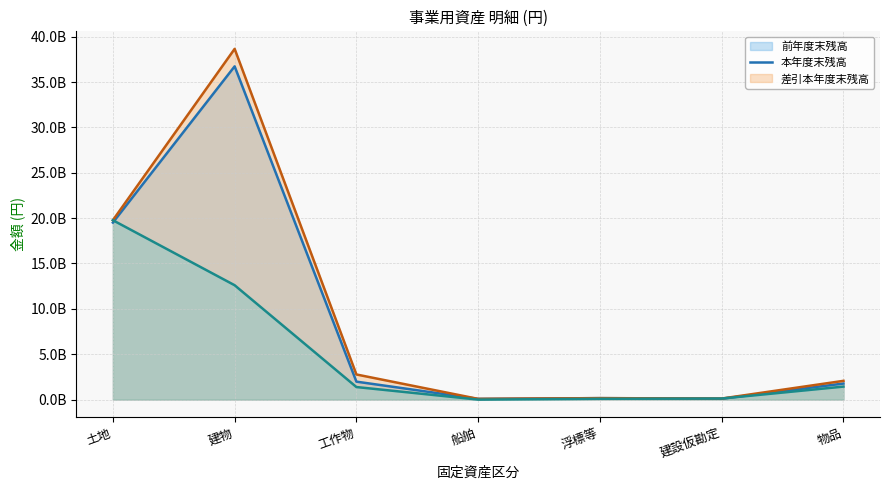

The value of 前年度末残高 (line) at 物品 is 1768606459. True or false?

True